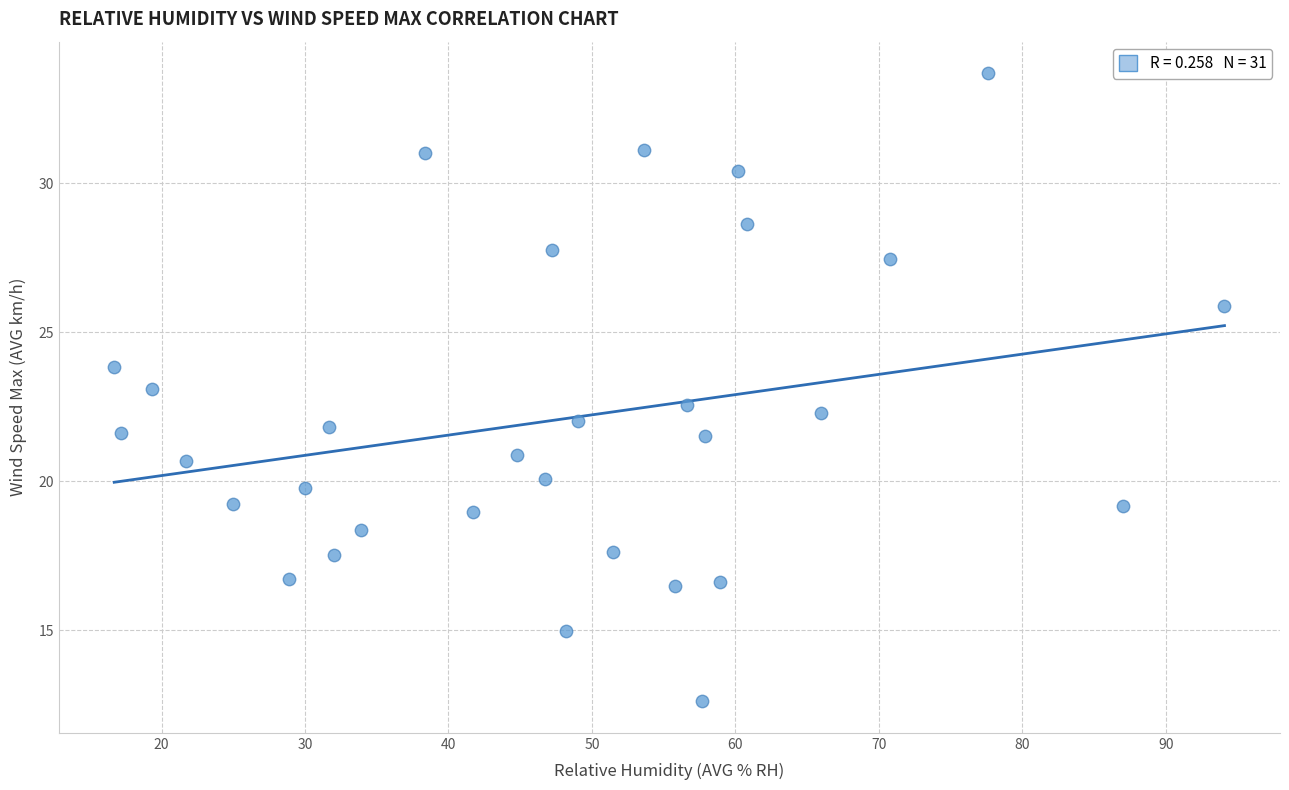

What is the range of X values (max minus min)?

77.4